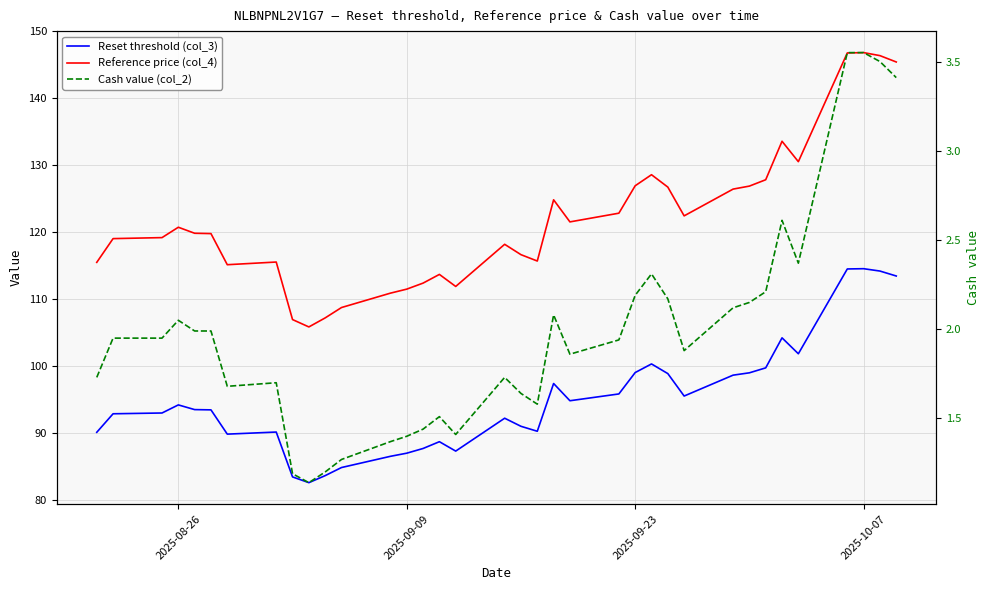

What is the sum of all Reference price (col_4) values?

4387.6